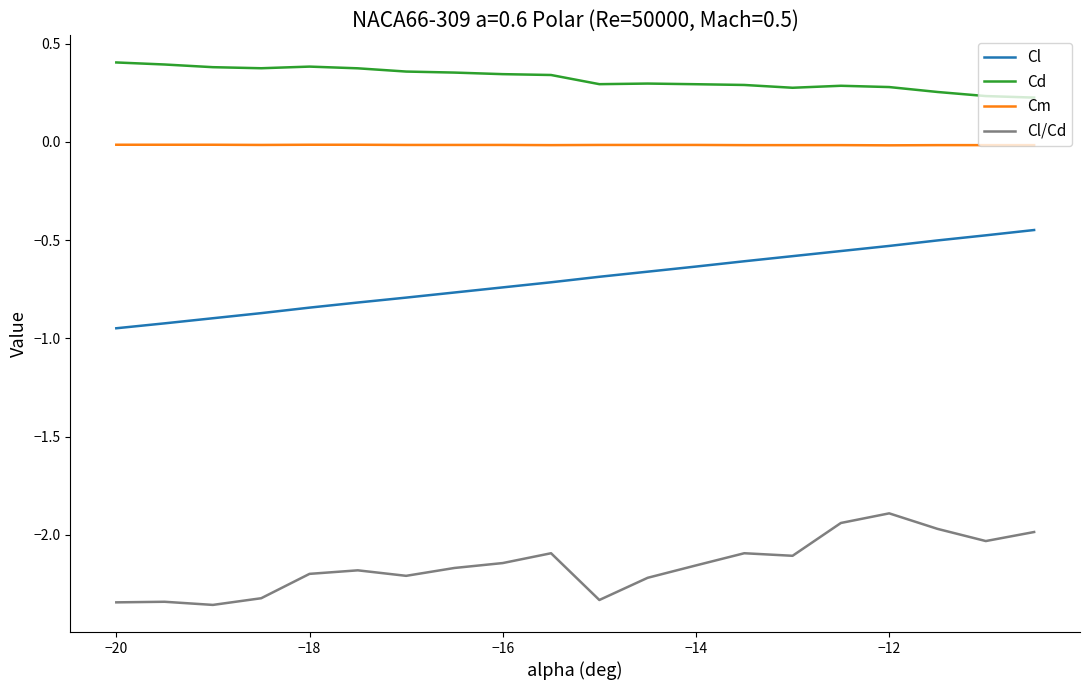

True or false: Cm and Cl cross at least once.

False